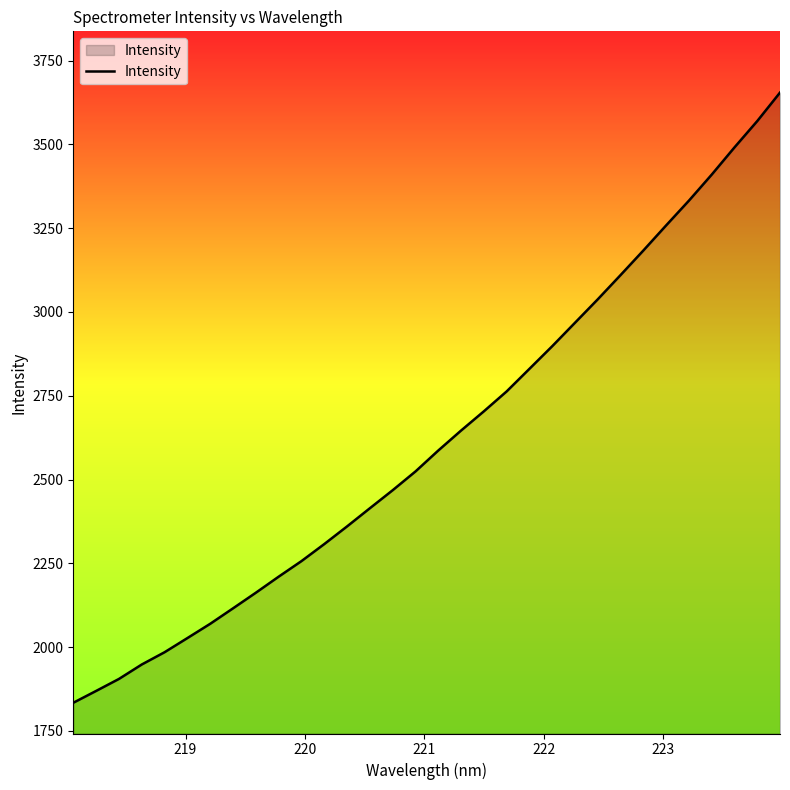

What is the smallest value displayed?

1834.0